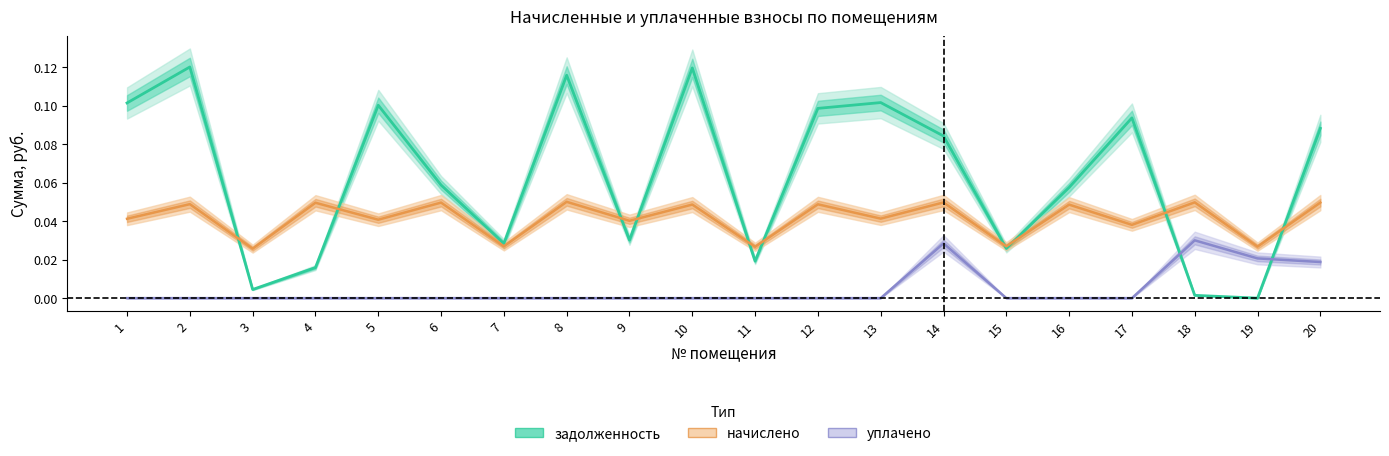

At which category does the chart reach its minimum across all series?

19